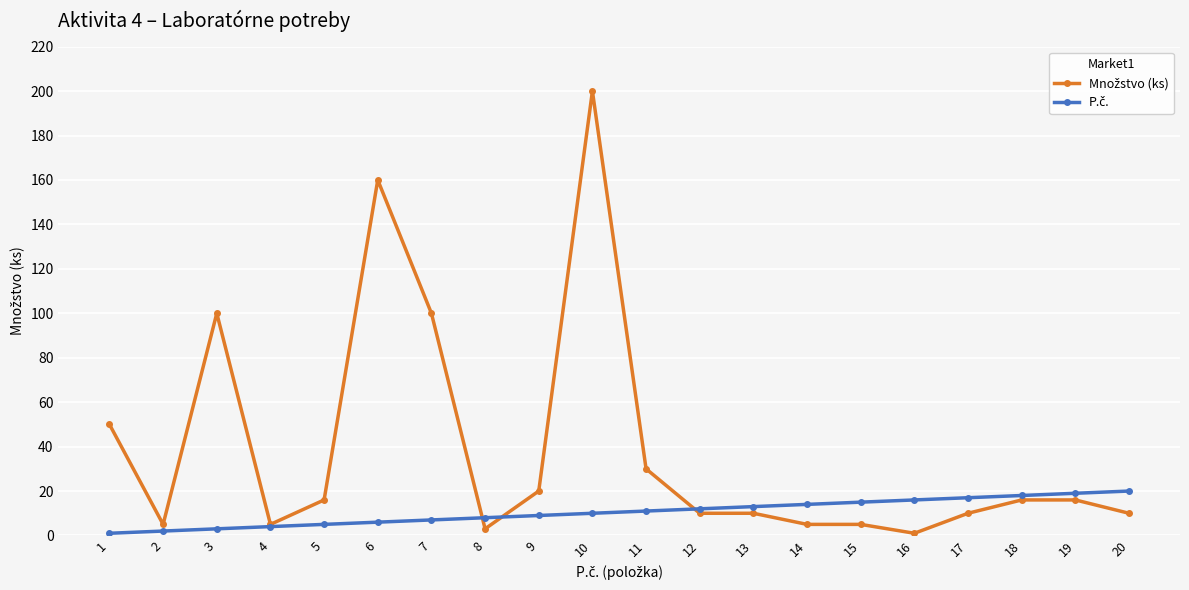

What is the greatest value displayed?

200